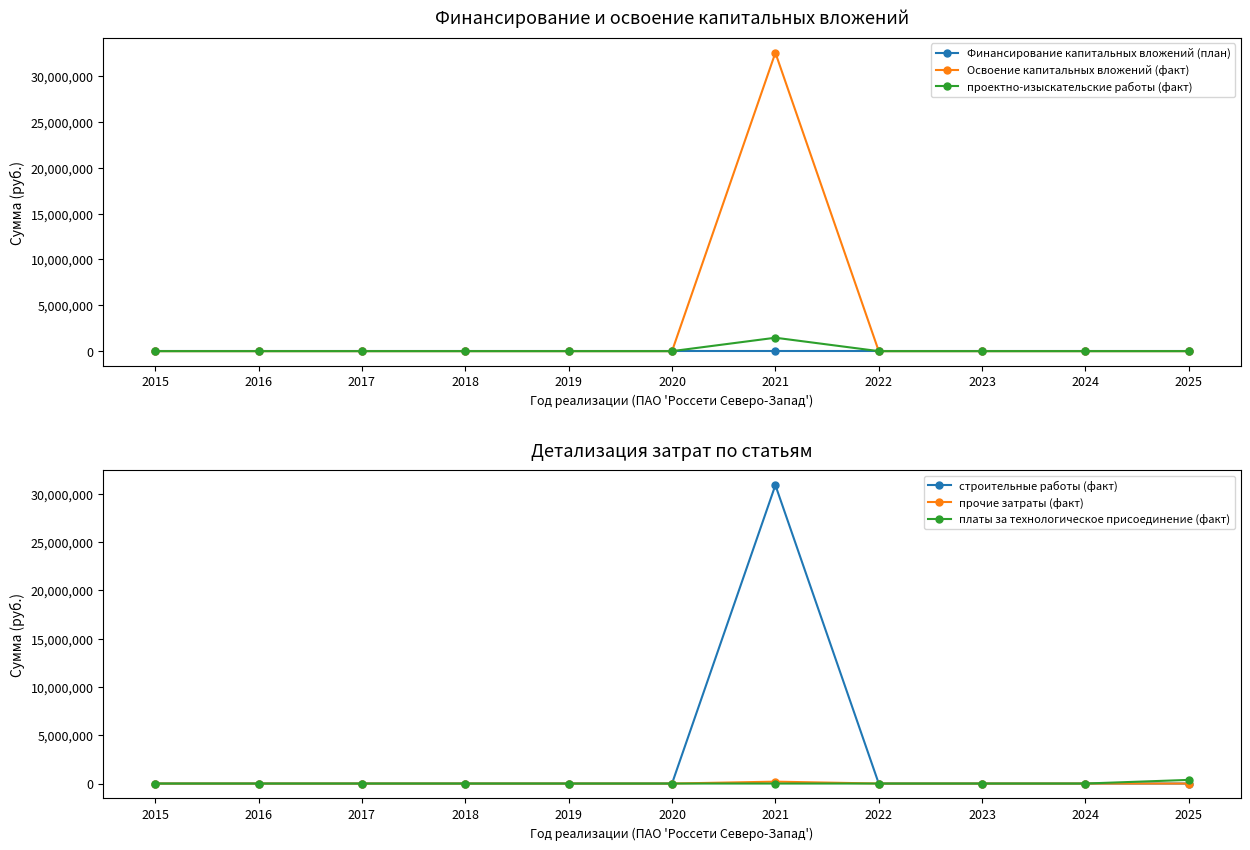

Reading left to right, extract all data points from this chart.

Финансирование капитальных вложений (план): 0	0	0	0	0	0	0	0	0	0	0
Освоение капитальных вложений (факт): 0	0	0	0	0	0	32543178	0	0	0	0
проектно-изыскательские работы (факт): 0	0	0	0	0	0	1463664	0	0	0	0
строительные работы (факт): 0	0	0	0	0	0	30884598	0	0	0	0
прочие затраты (факт): 0	0	0	0	0	0	194916	0	0	0	0
платы за технологическое присоединение (факт): 0	0	0	0	0	0	0	0	0	0	377119